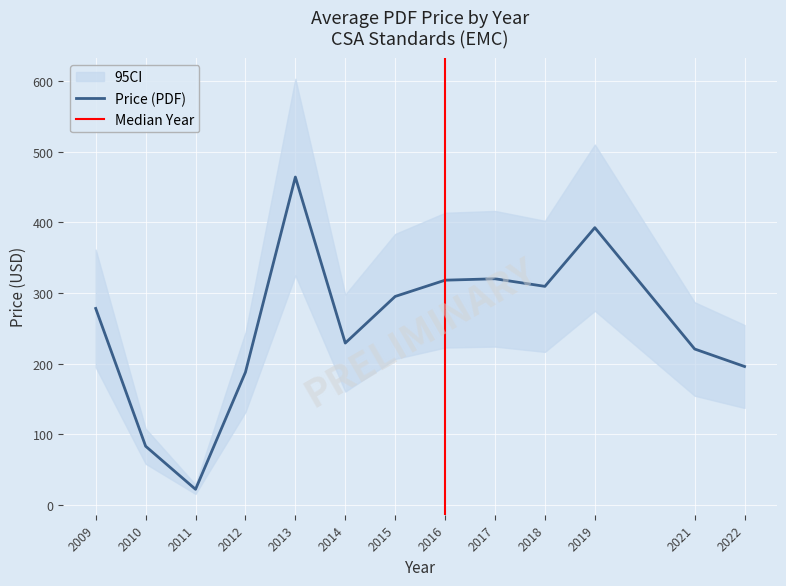

How many lines are shown in the chart?

1